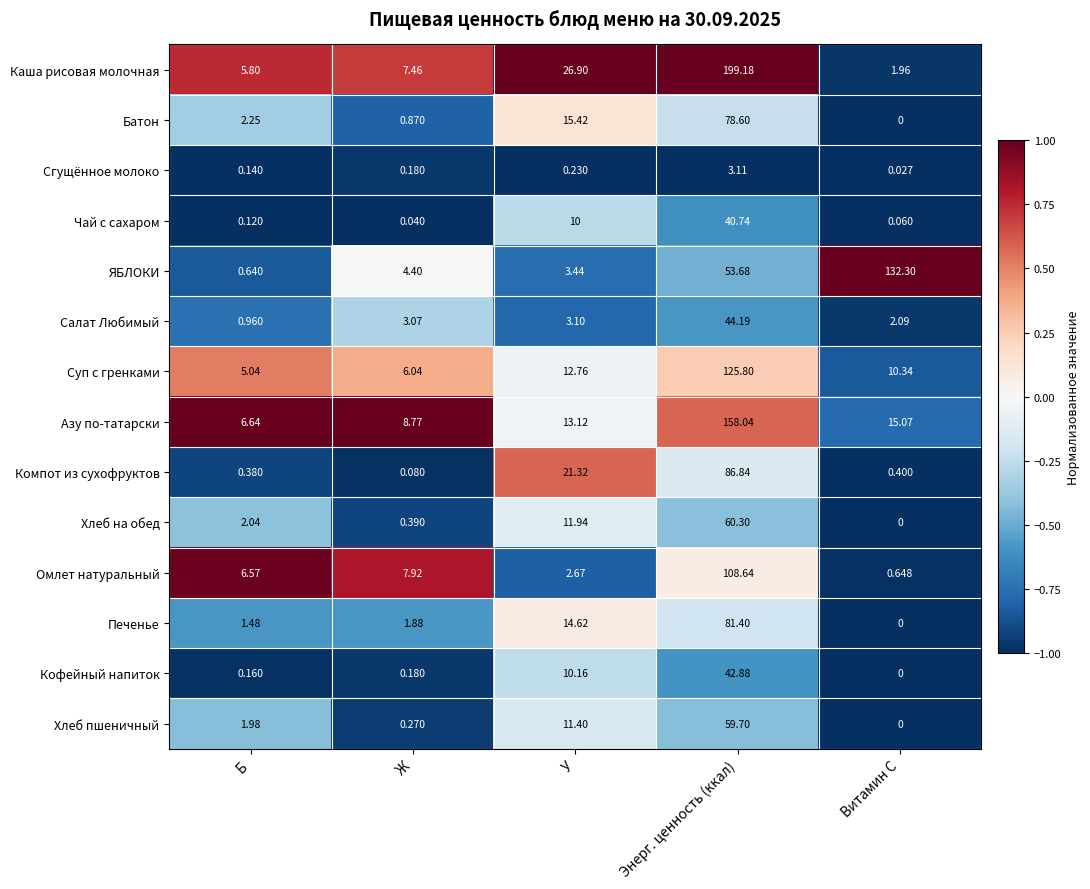

At how many categories does at least one series exceed 0?

5